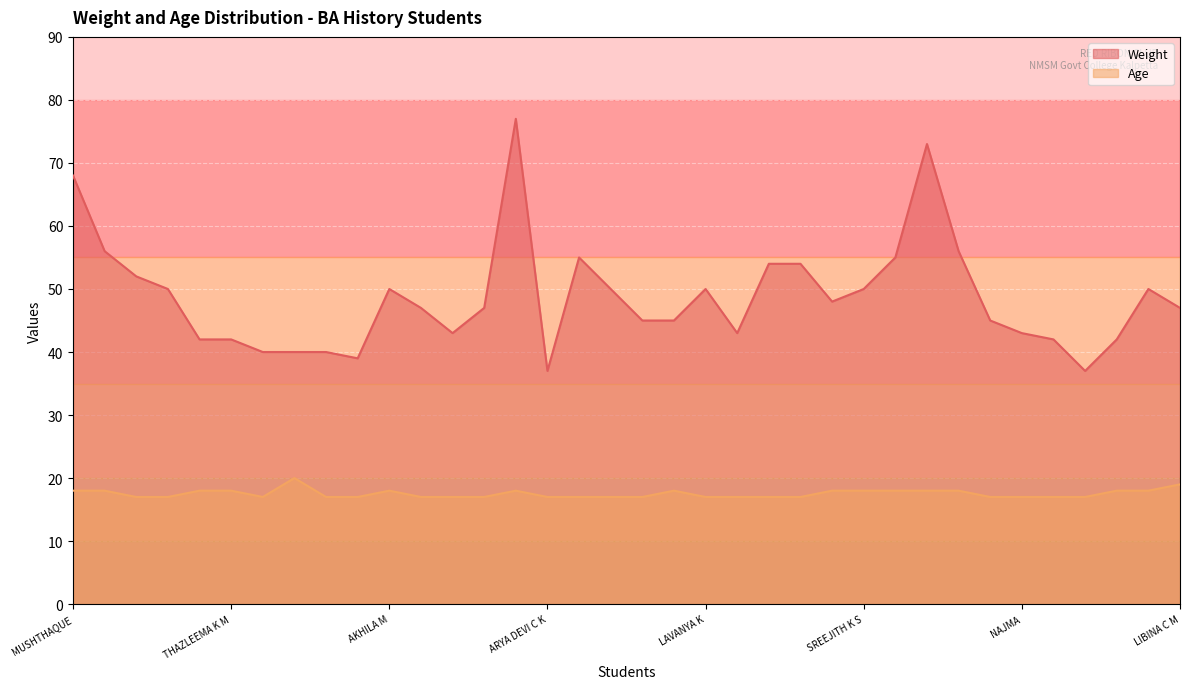

What is the value of the Weight point at the 9th from the left?

40